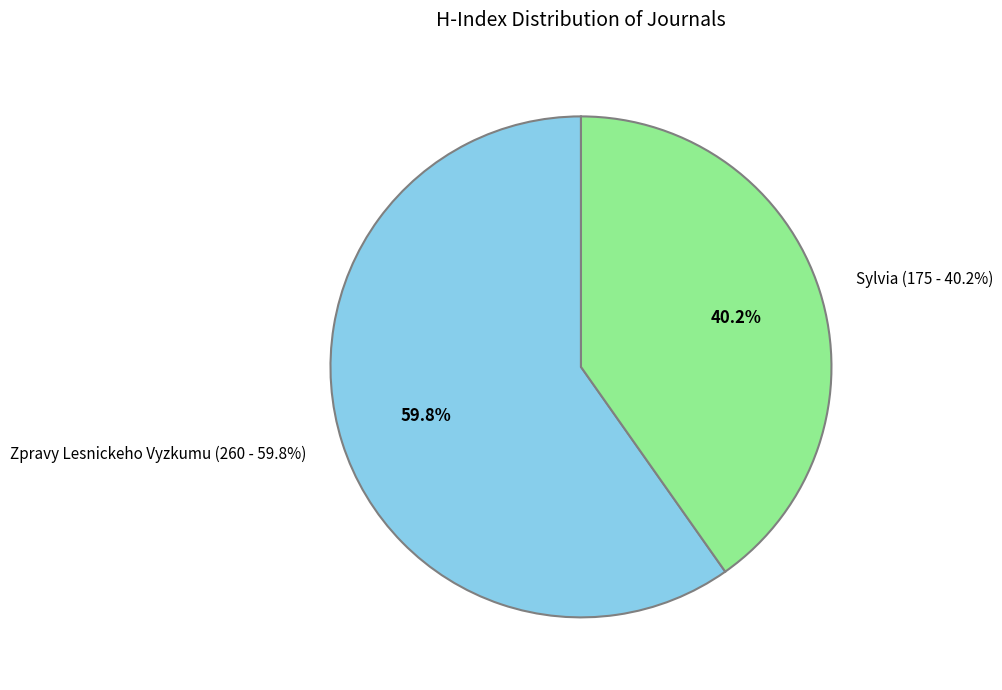

Which category has the biggest portion of the pie?

Zpravy Lesnickeho Vyzkumu (H=260)